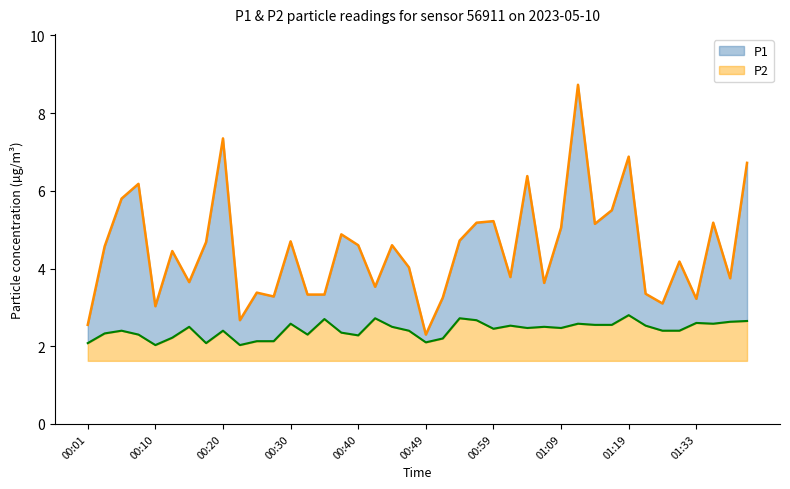

At which label does P1 reach its minimum?

00:49